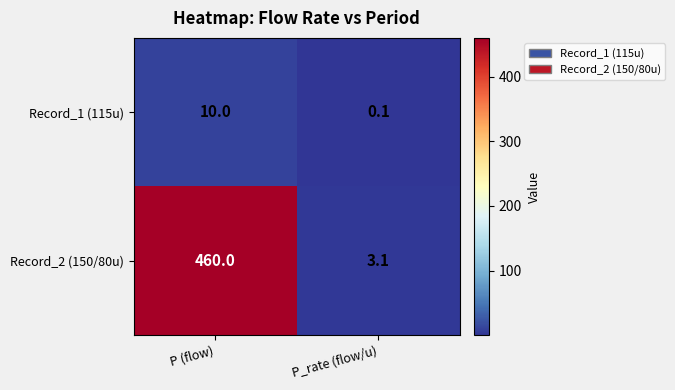

What is the approximate value of Record_1 (115u) at P (flow)?

10.0